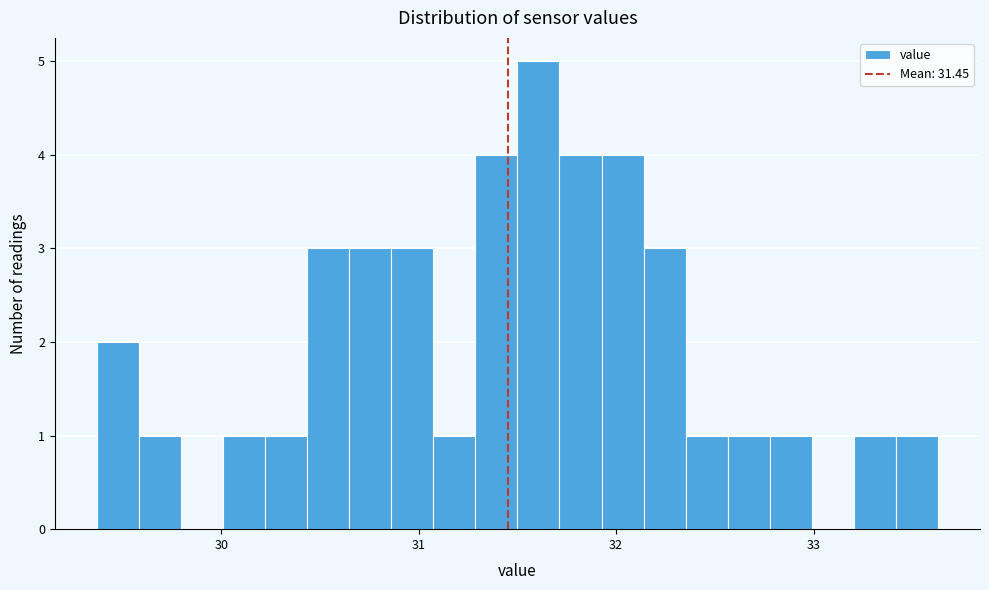

Read against the x-axis, roughly where is the centre of the tallest bar?

31.6